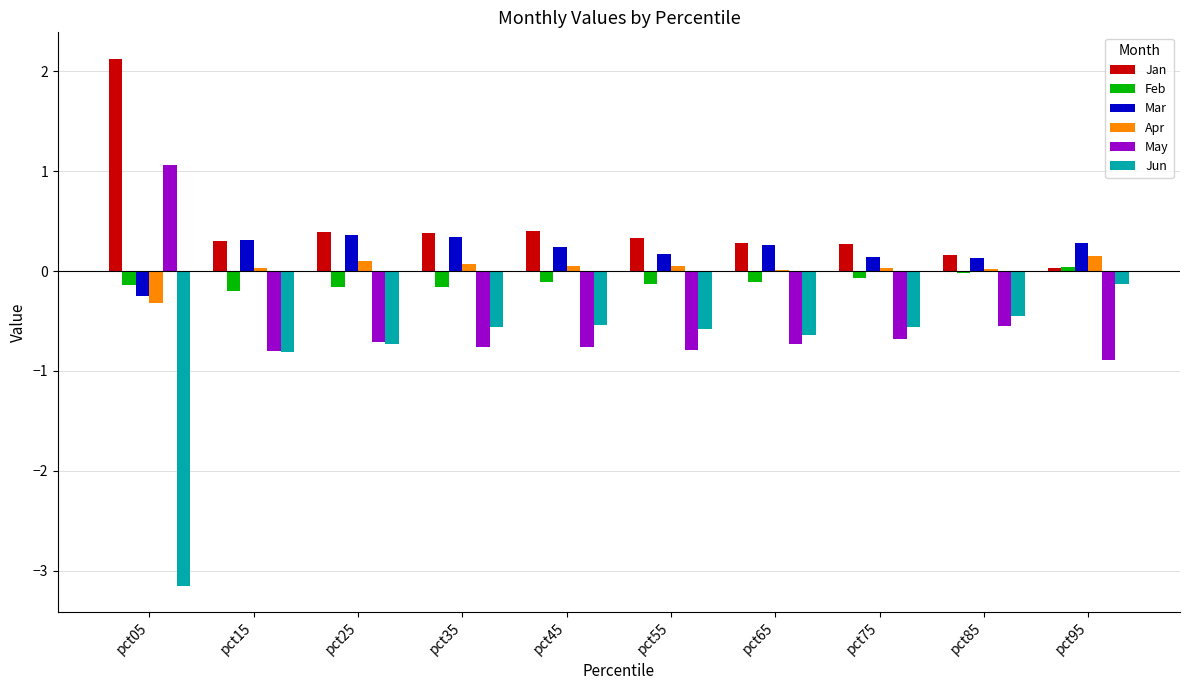

What is the total value across all series at pct35?

-0.7